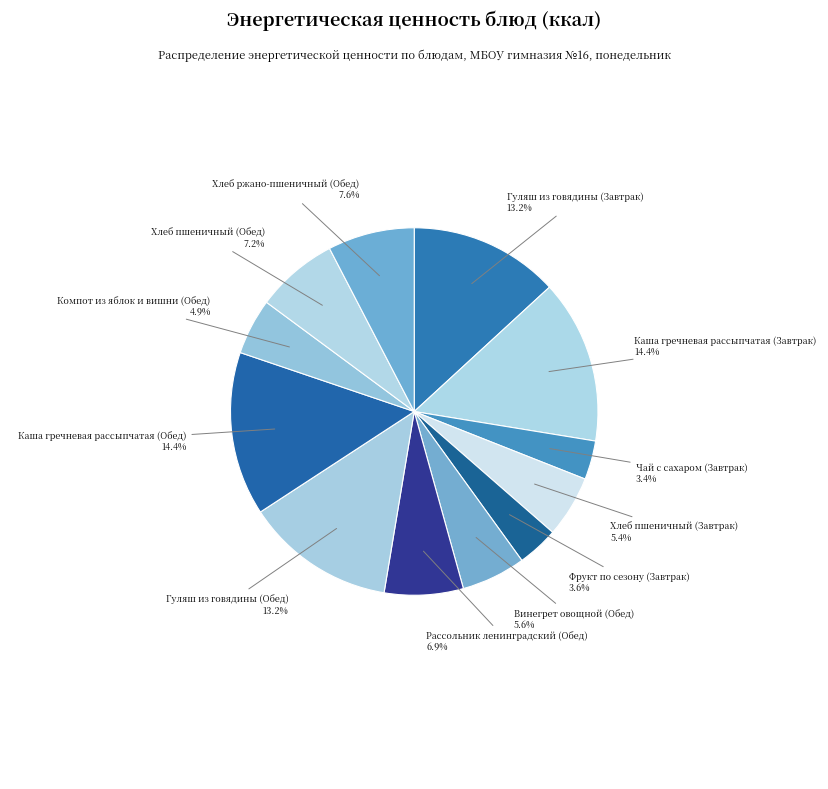

Does any single category account for the majority?

No